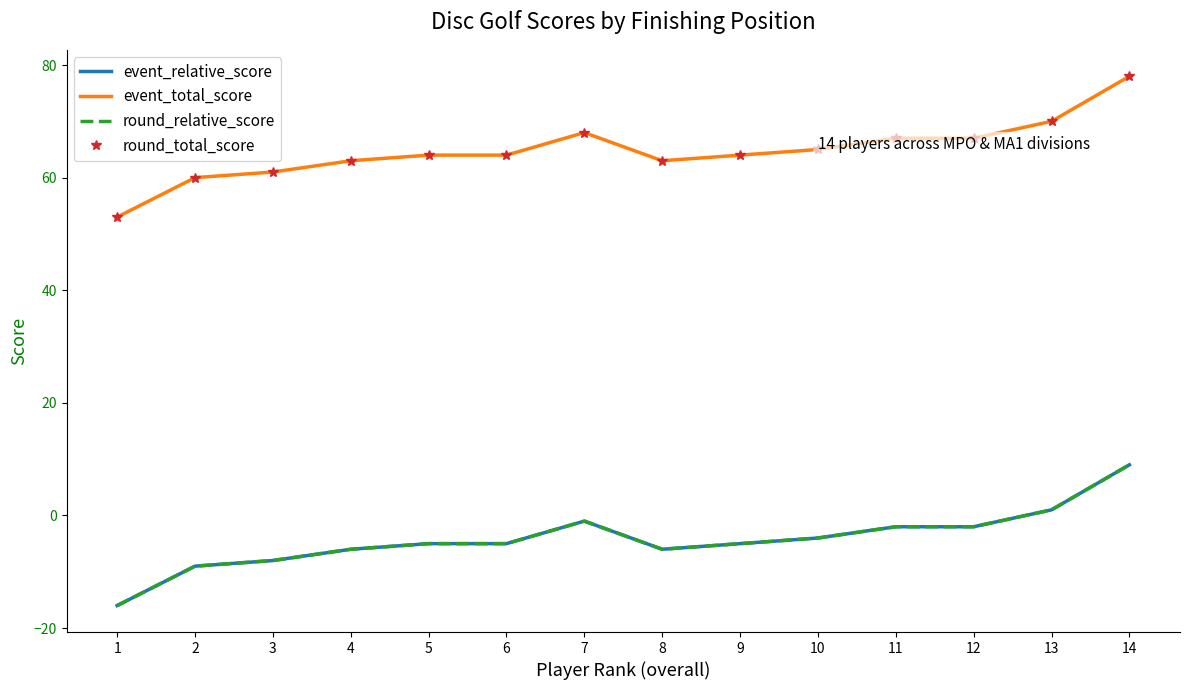

True or false: event_relative_score and round_relative_score intersect in this chart.

False